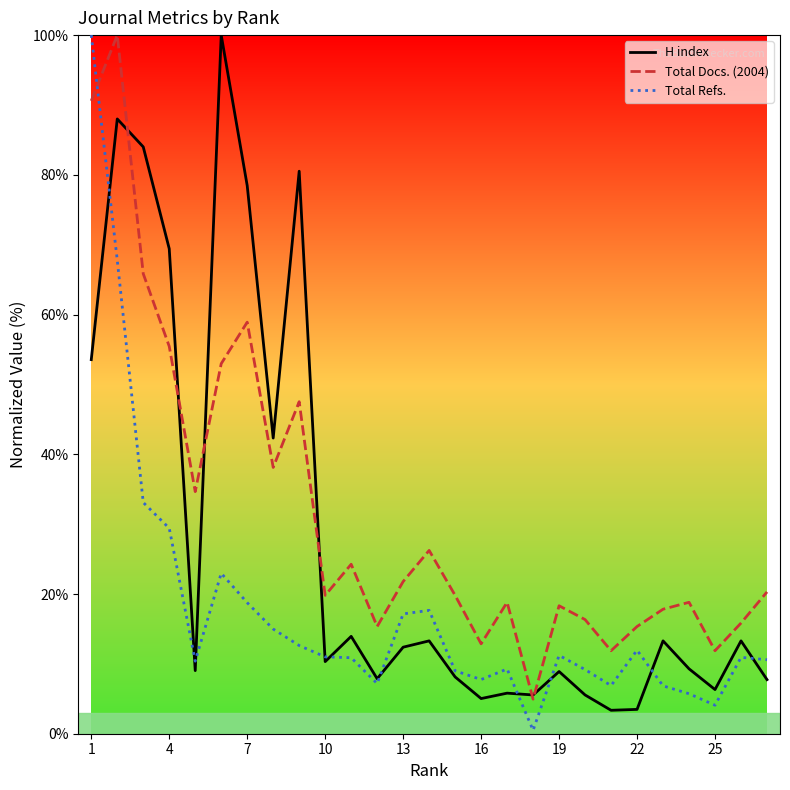

How many times do Total Refs. and Total Docs. (2004) cross each other?

1